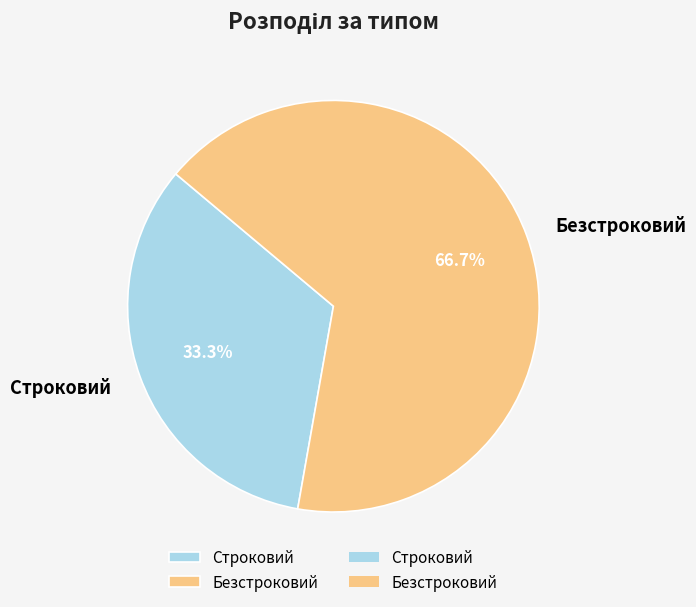

Rank the categories by value from highest to lowest.

Безстроковий, Строковий